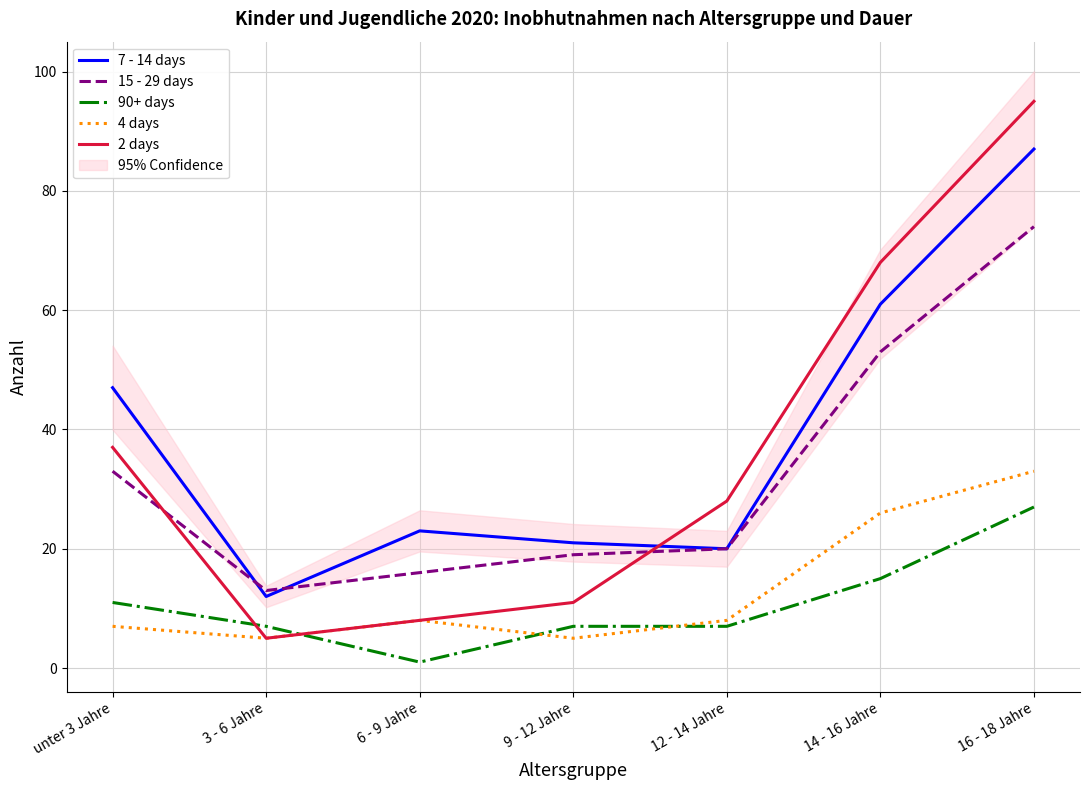

At which category does 2 days reach its first local valley?

3 - 6 Jahre